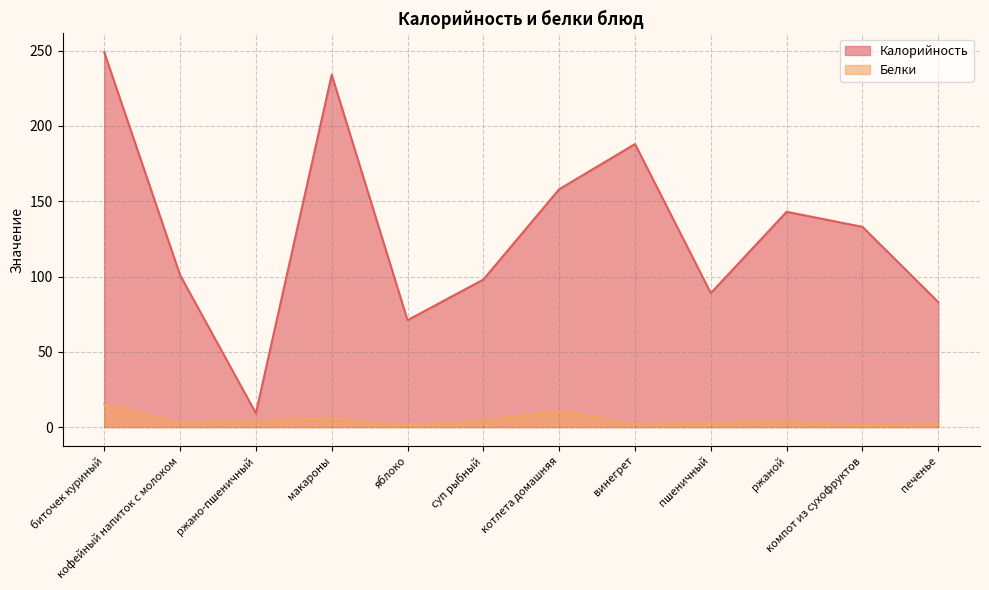

How many values in the Калорийность series exceed 133?

5